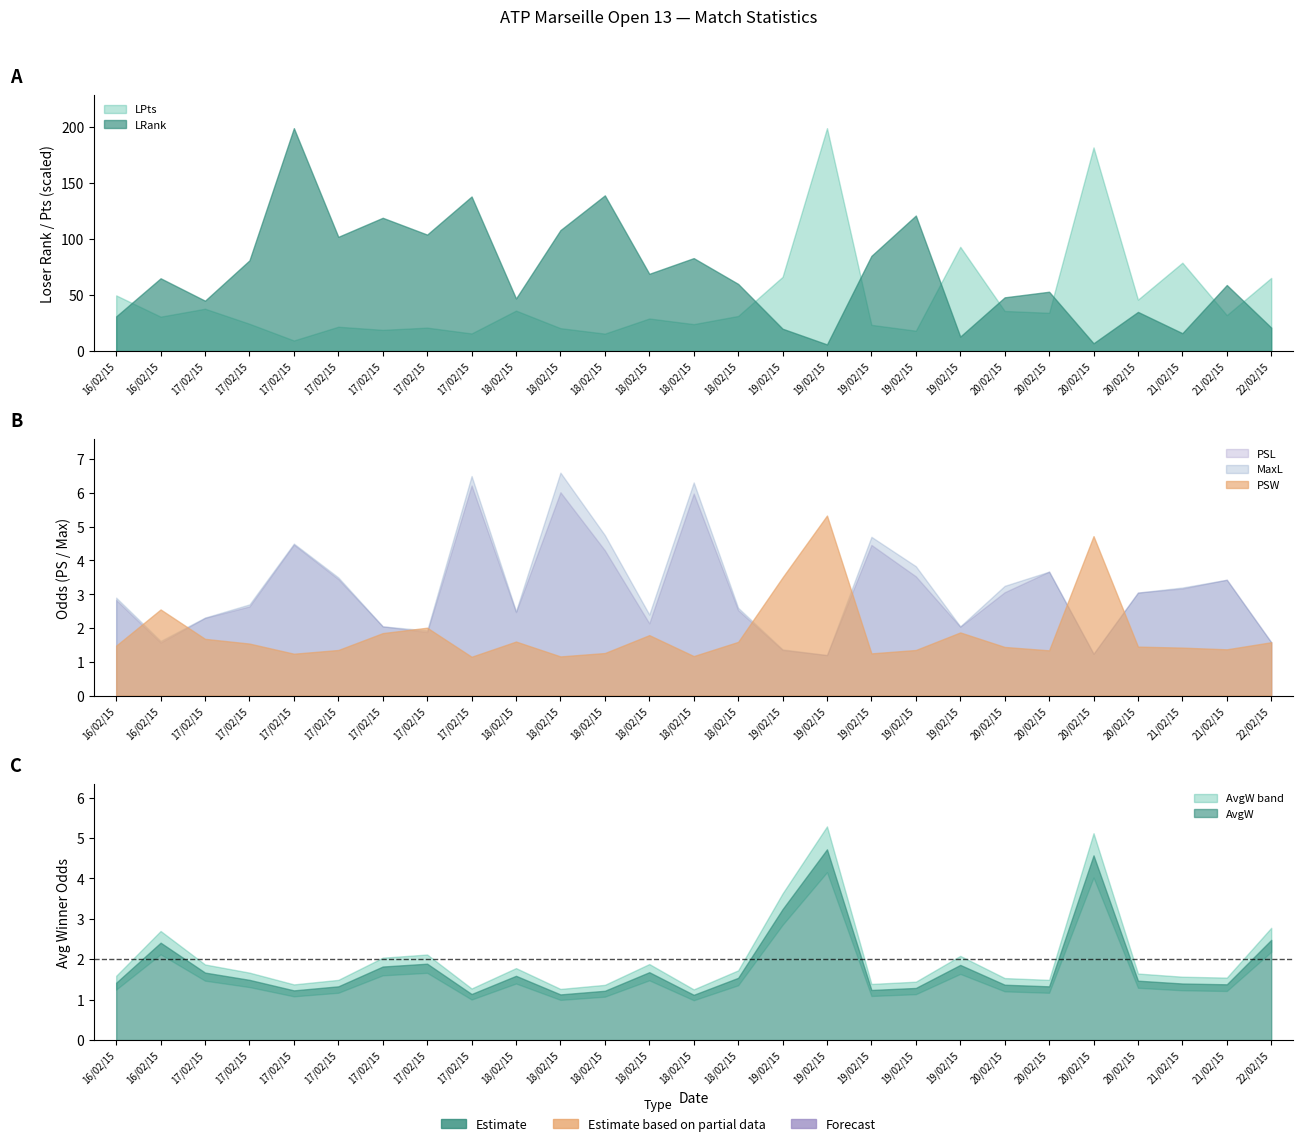

Where is the first local maximum for AvgW?

16/02/15